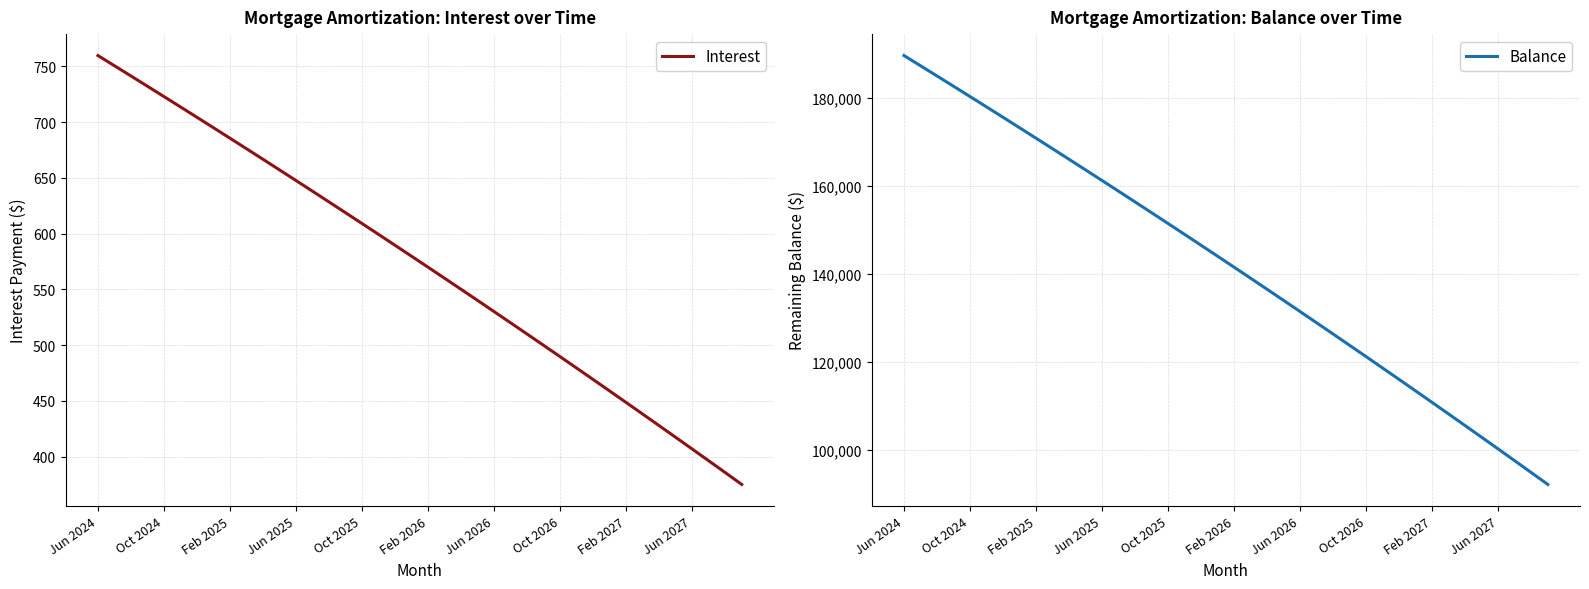

At which label does Balance first exceed 143957?

Jun 2024